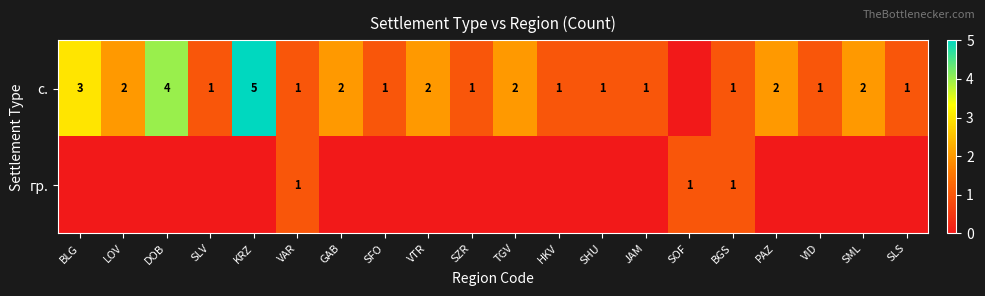

What is the sum of the с. values at DOB and JAM?

5